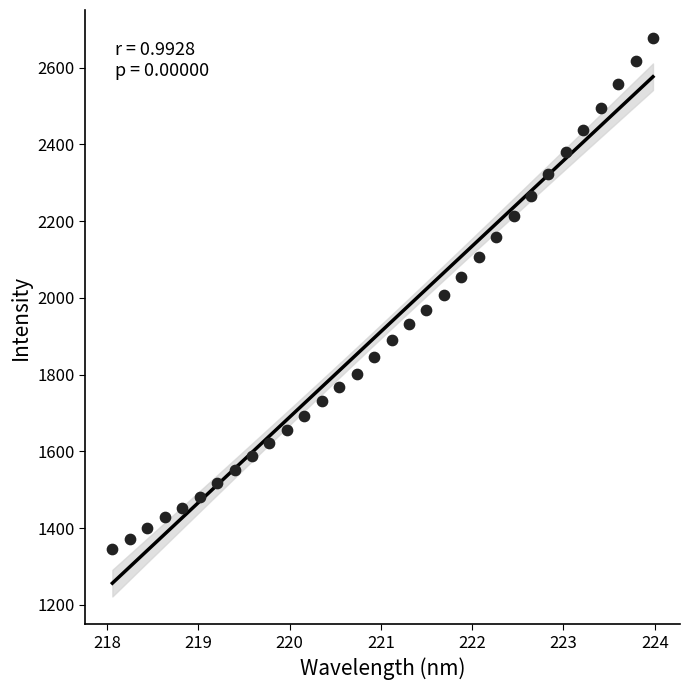

What is the range of Y values (max minus min)?

1332.3